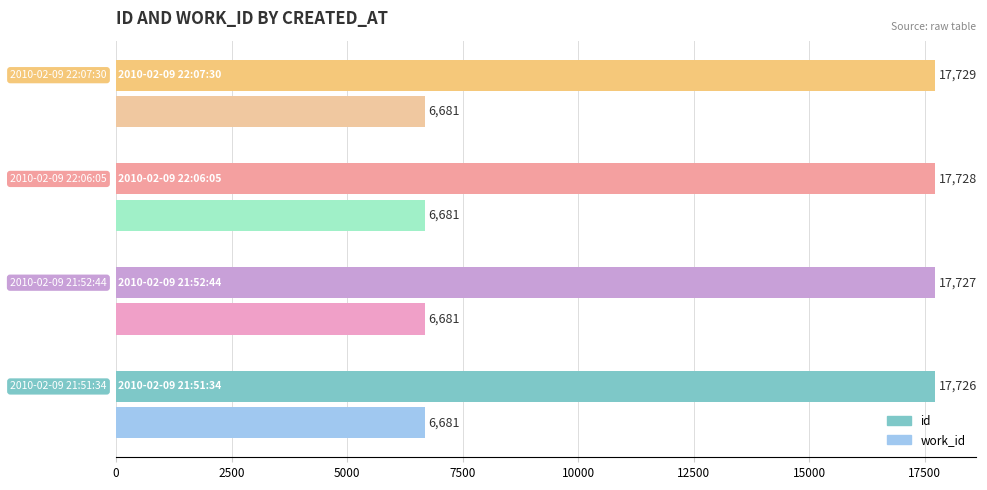

Rank the series by their maximum value, from highest to lowest.

id, work_id